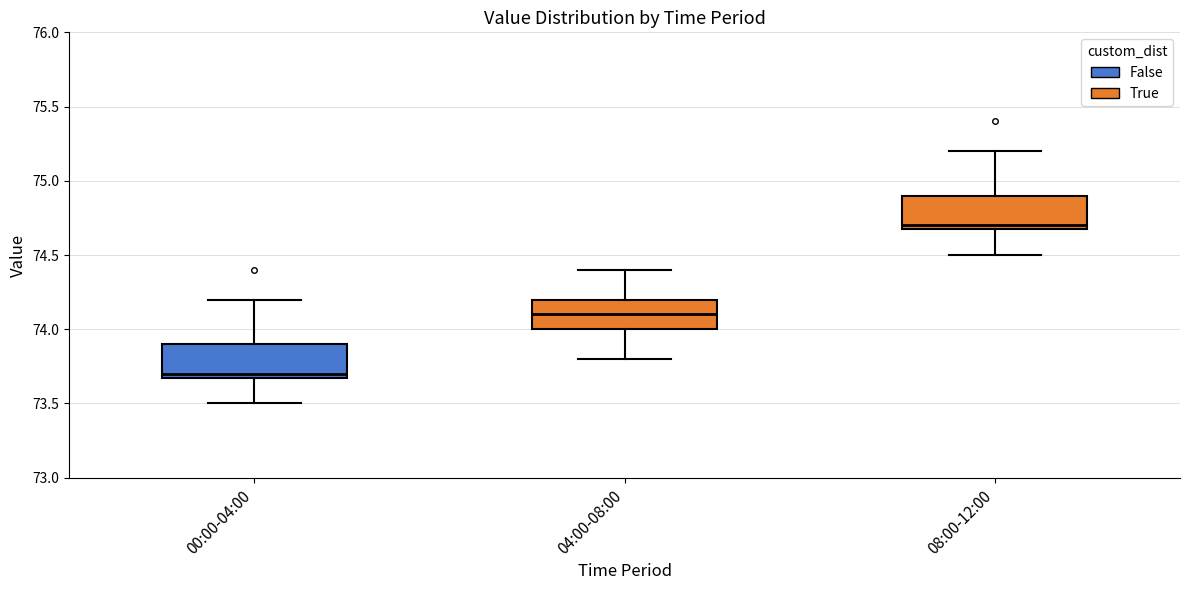

Reading left to right, read every box against the y-axis: the position of its median line, the range the box covers, and the ends of its whiskers. The values are not printed on the chart, so give them approximately, as read against the axis.

00:00-04:00: median 73.7 (just above the box's lower edge), box 73.7 to 73.9, whiskers 73.5 to 74.2
04:00-08:00: median 74.1, box 74.0 to 74.2, whiskers 73.8 to 74.4
08:00-12:00: median 74.7 (just above the box's lower edge), box 74.7 to 74.9, whiskers 74.5 to 75.2